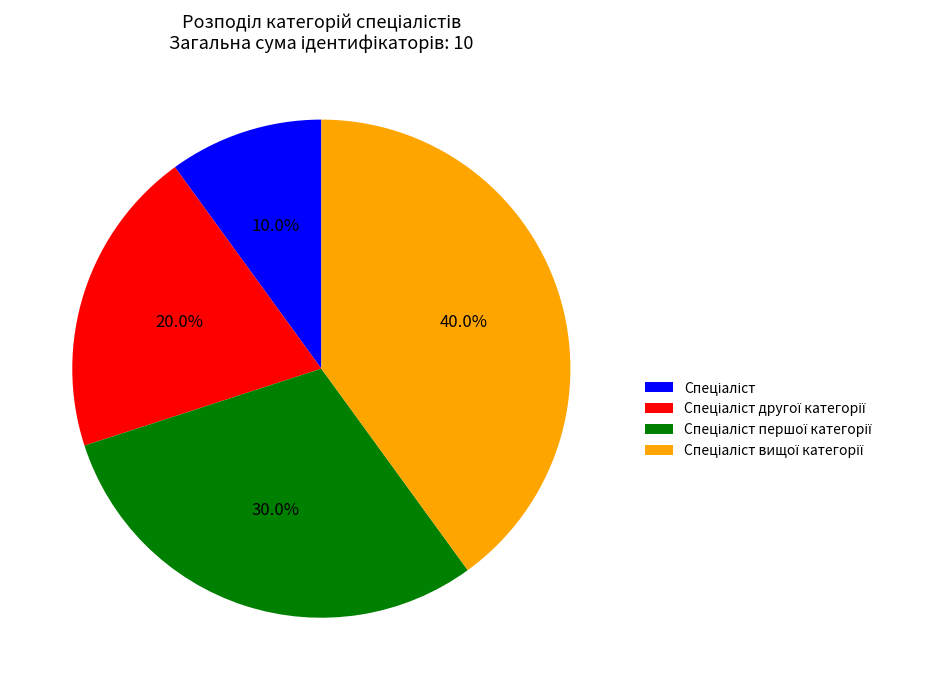

Is there any slice that represents more than half of the pie?

No